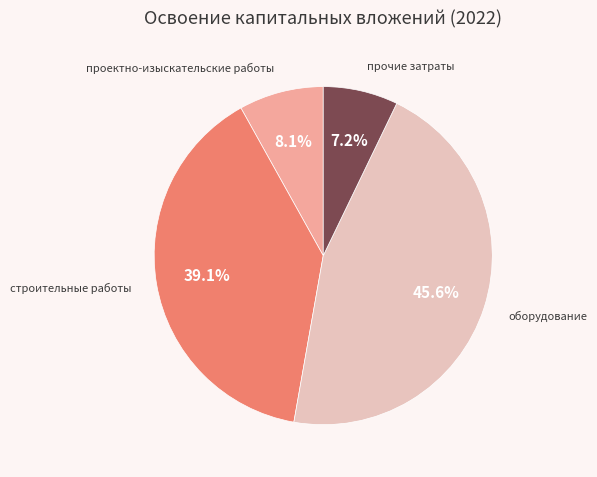

Does any single category account for the majority?

No